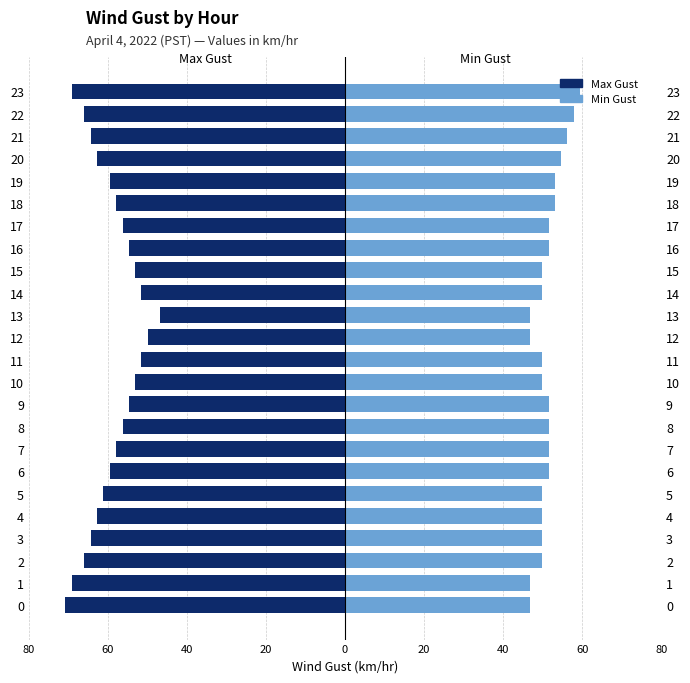

What is the approximate value of Max Gust at 19?

-59.5